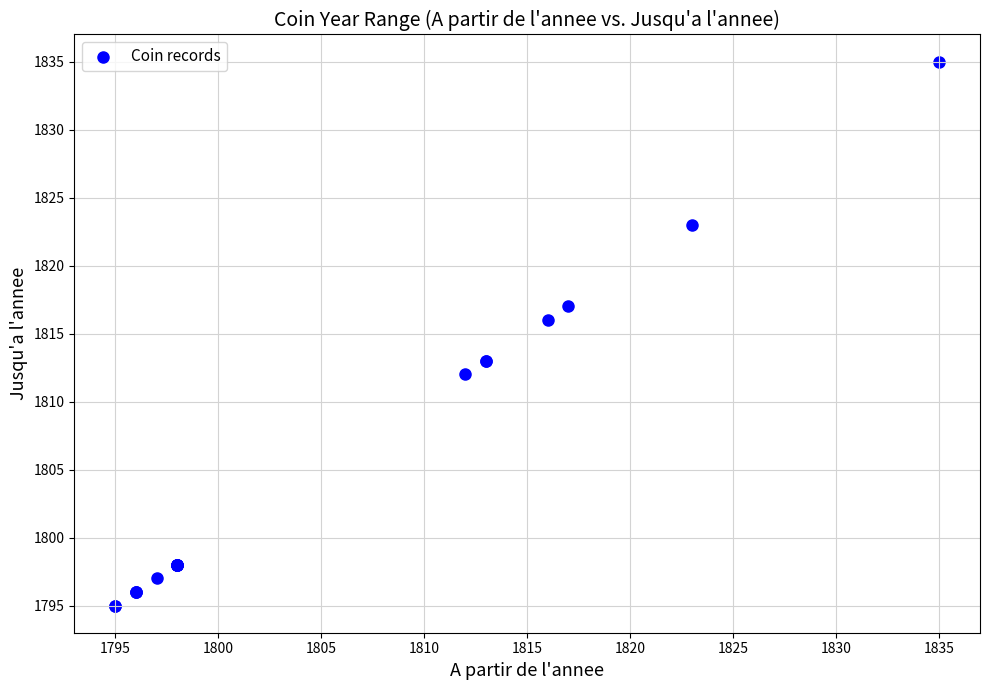

What Y value in the scatter plot is closest to 1815?

1816